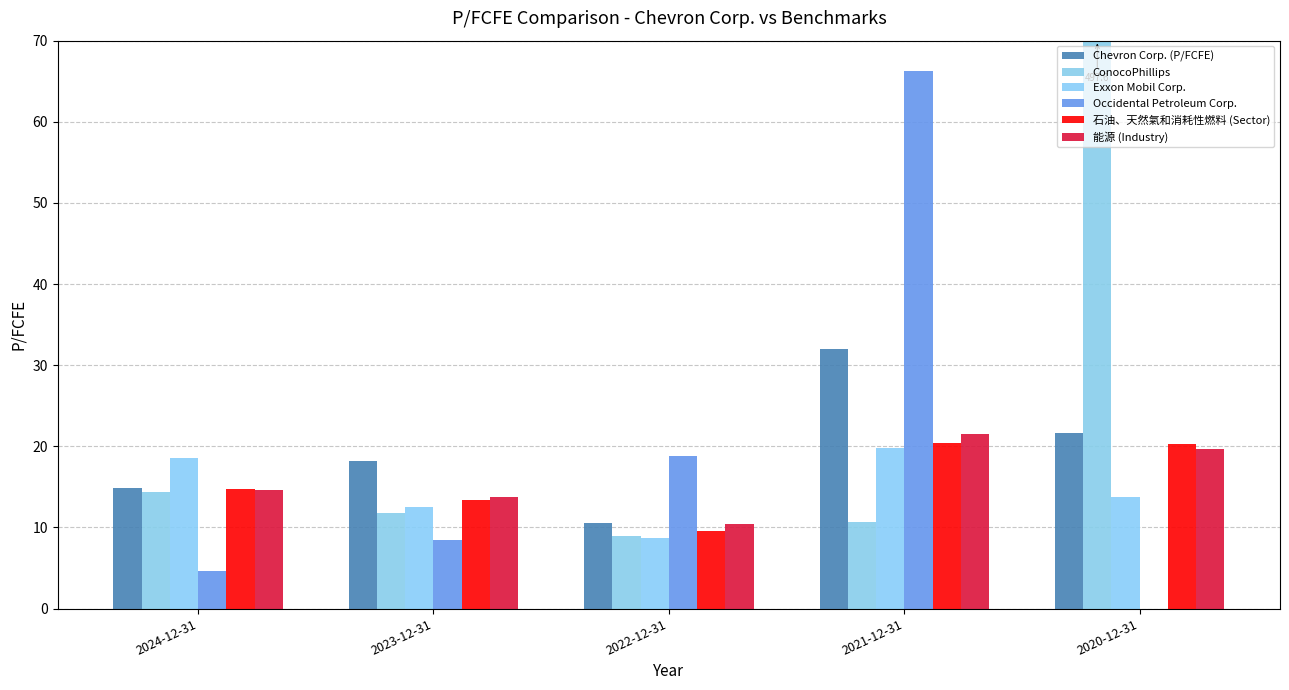

Is it true that 能源 (Industry) equals 10.5 at 2021-12-31?

False